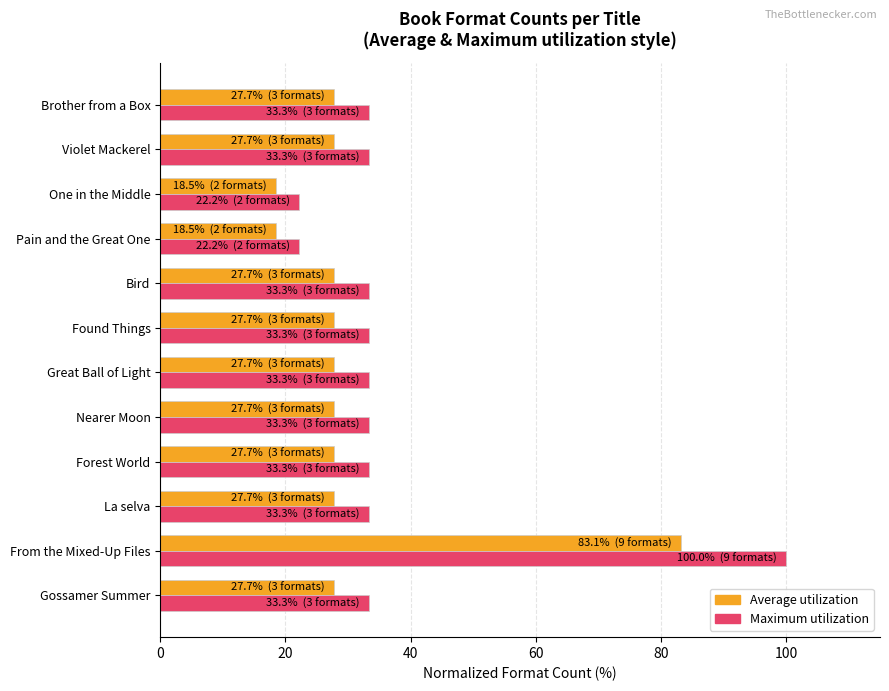

What is the spread (max minus min) of values at Nearer Moon?

5.6